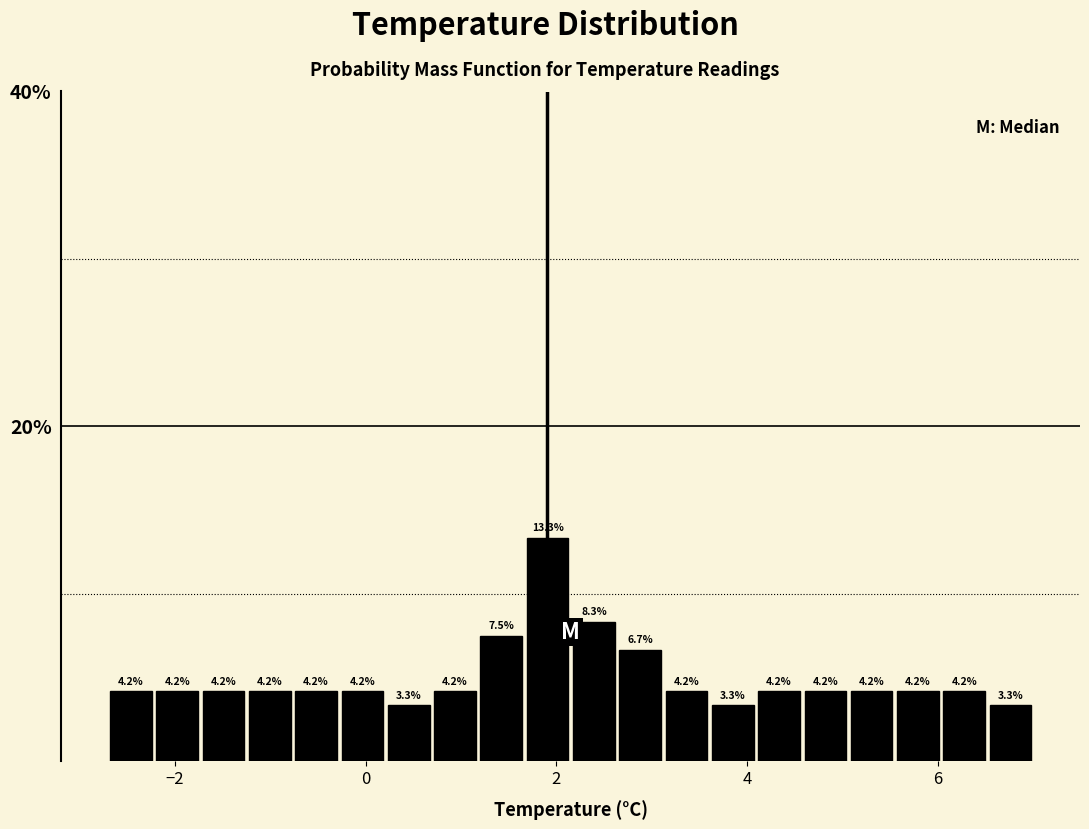

Read against the x-axis, roughly where is the centre of the tallest bar?

2.0